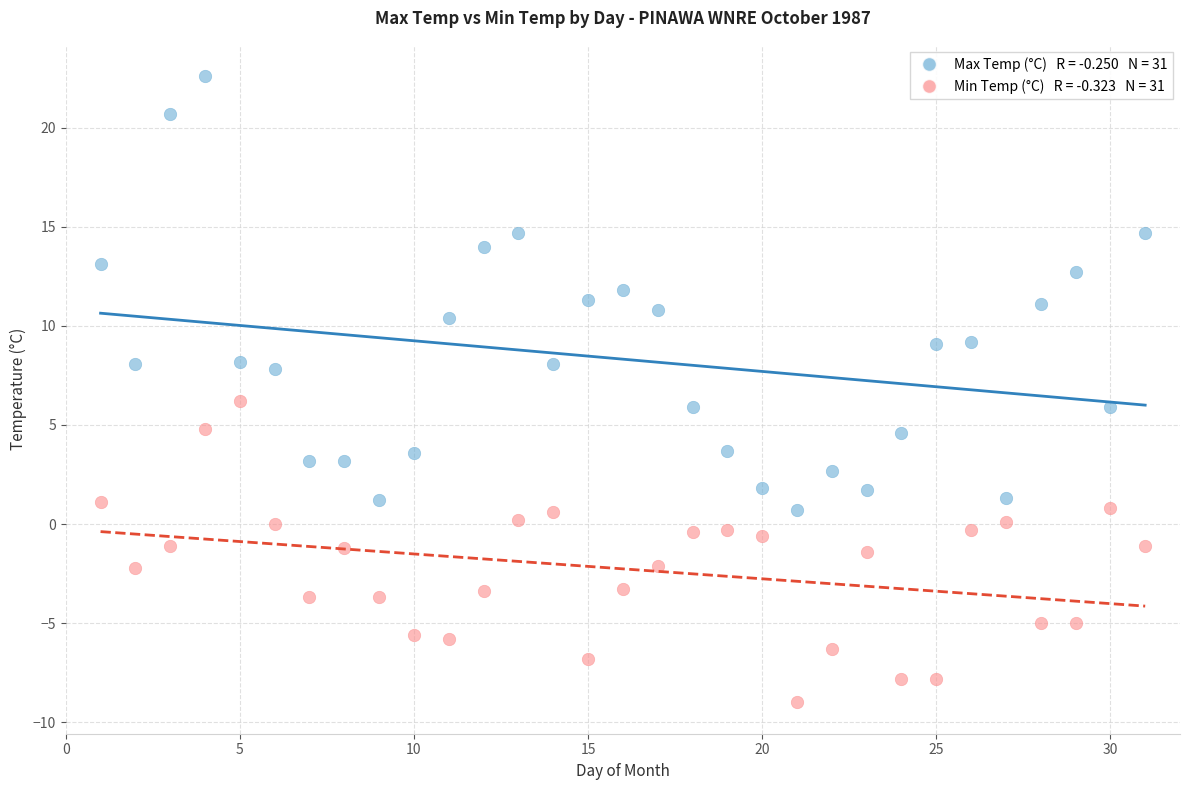

Across all data points, what is the range of X values (max minus min)?

30.0